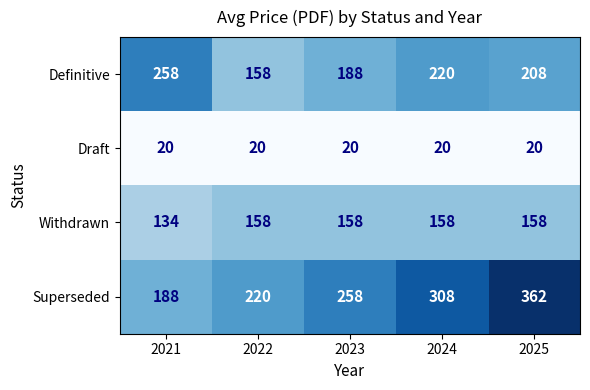

What is the sum of the Definitive values at 2025 and 2021?

466